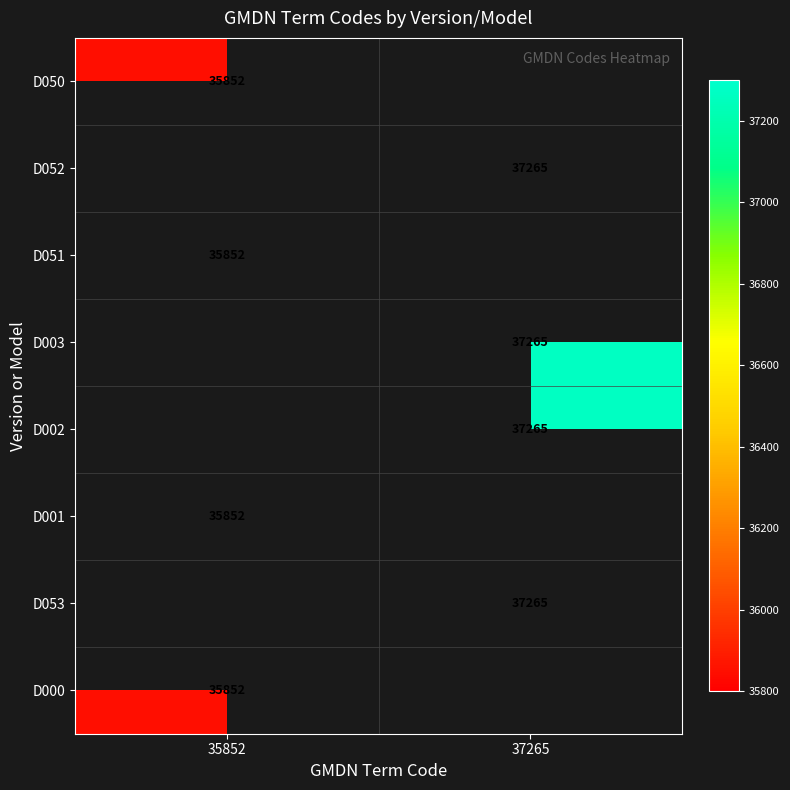

How many series are shown in this chart?

8